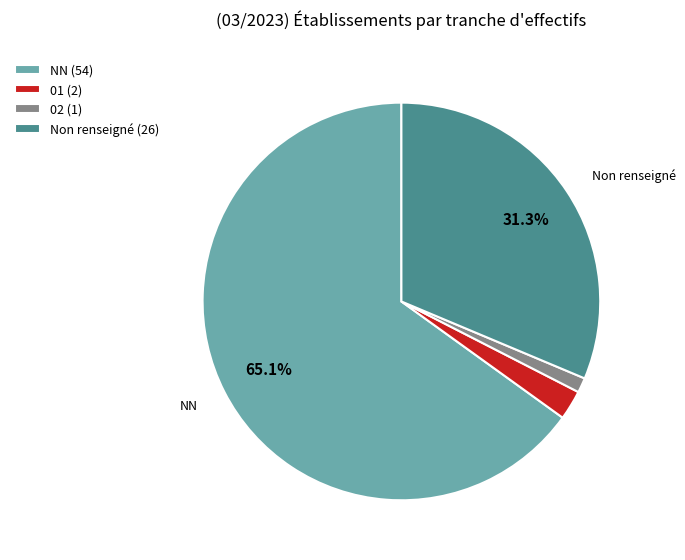

Which category has the smallest portion of the pie?

02 (1)